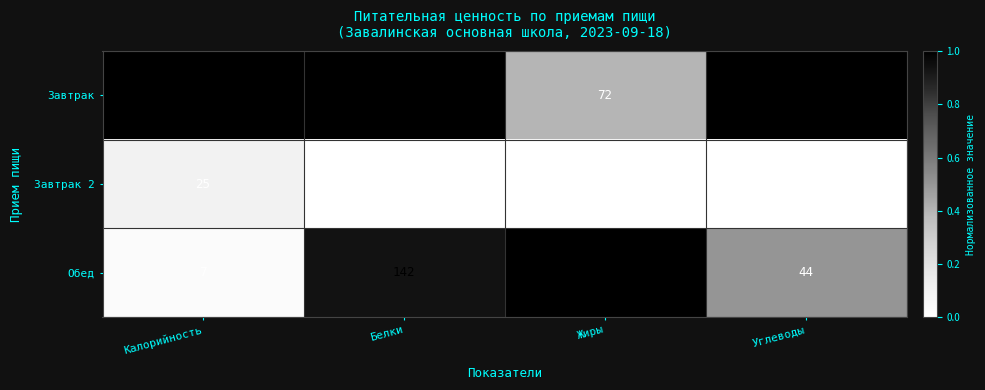

True or false: Завтрак 2 has a value of 0 at Углеводы.

True